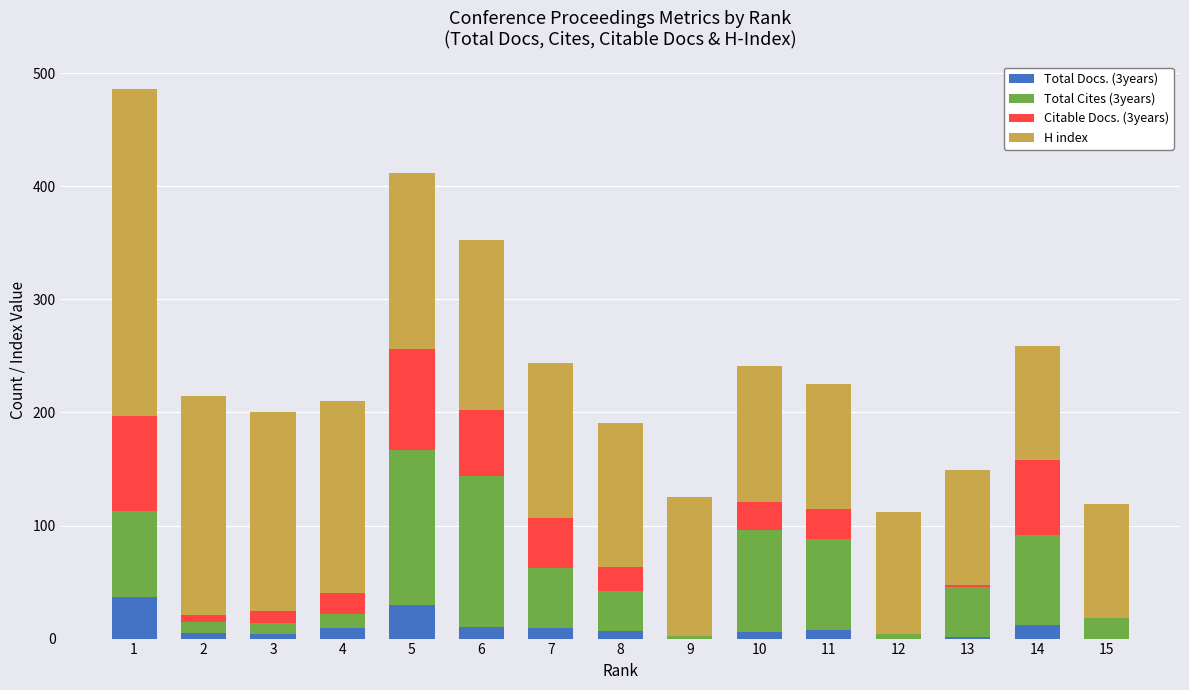

True or false: Total Docs. (3years) has a value of 12 at 14.

True